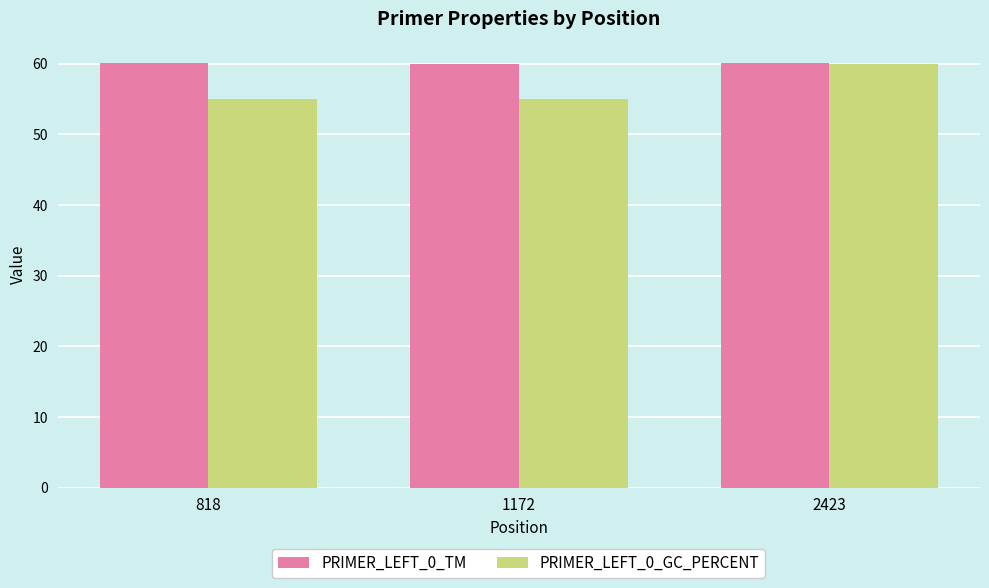

At which category is the sum across all series the highest?

2423